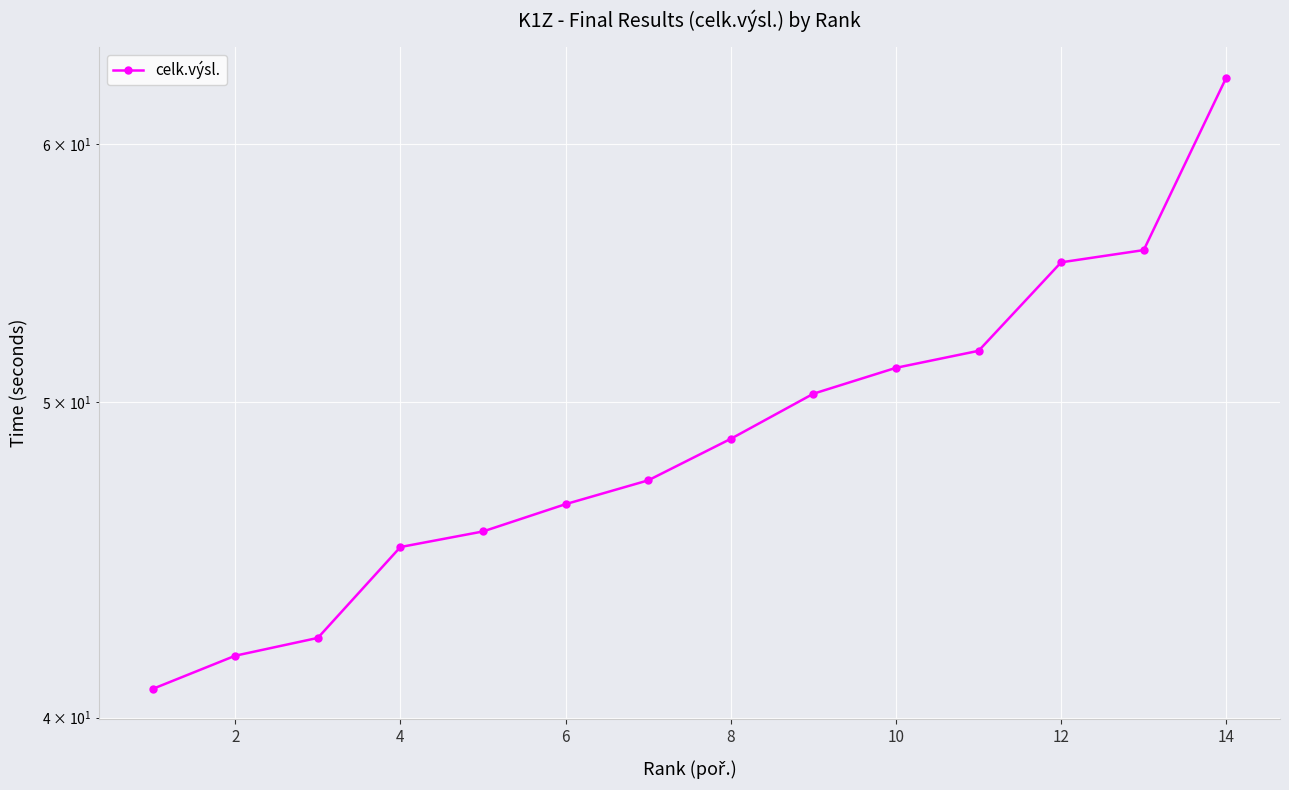

What is the maximum value shown in the chart?

62.9